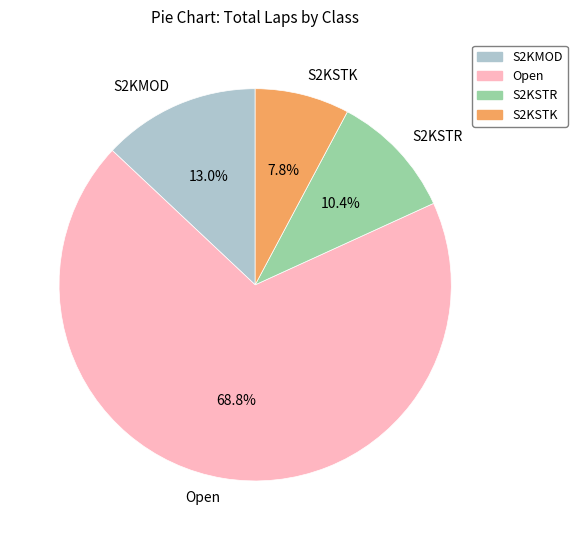

What is the ratio of the value at Open to the value at S2KSTR?

6.6